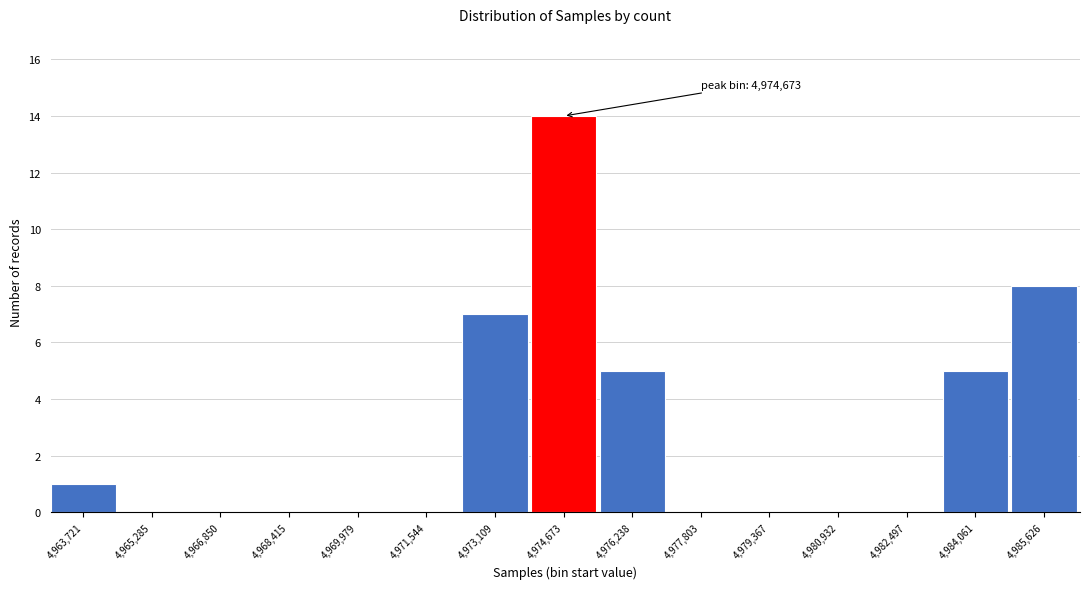

Reading left to right, transcribe all the data shown in this chart.

4,963,721=1	4,965,285=0	4,966,850=0	4,968,415=0	4,969,979=0	4,971,544=0	4,973,109=7	4,974,673=14	4,976,238=5	4,977,803=0	4,979,367=0	4,980,932=0	4,982,497=0	4,984,061=5	4,985,626=8